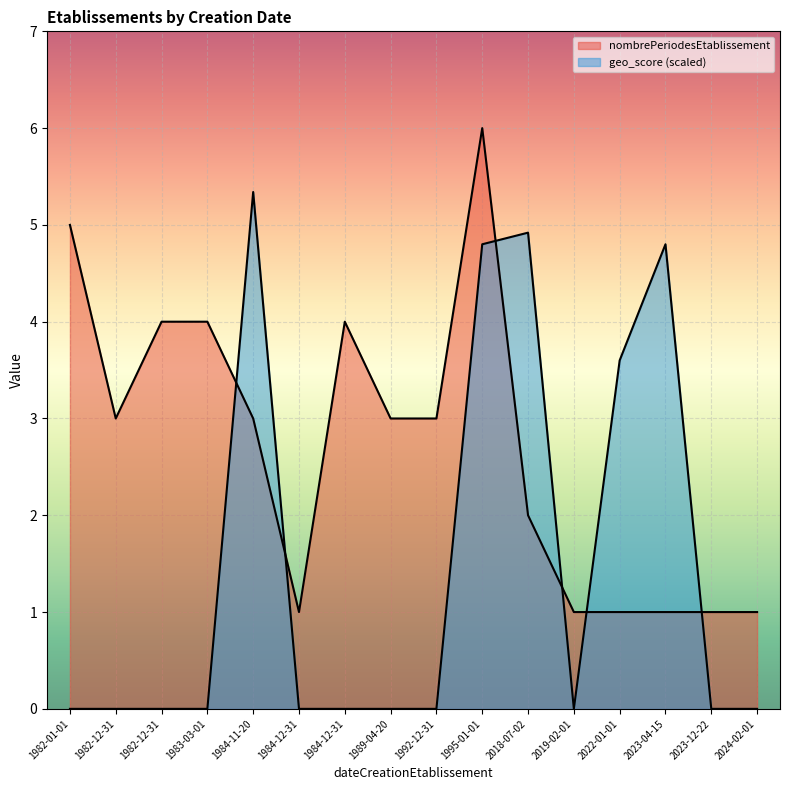

How many lines are shown in the chart?

2